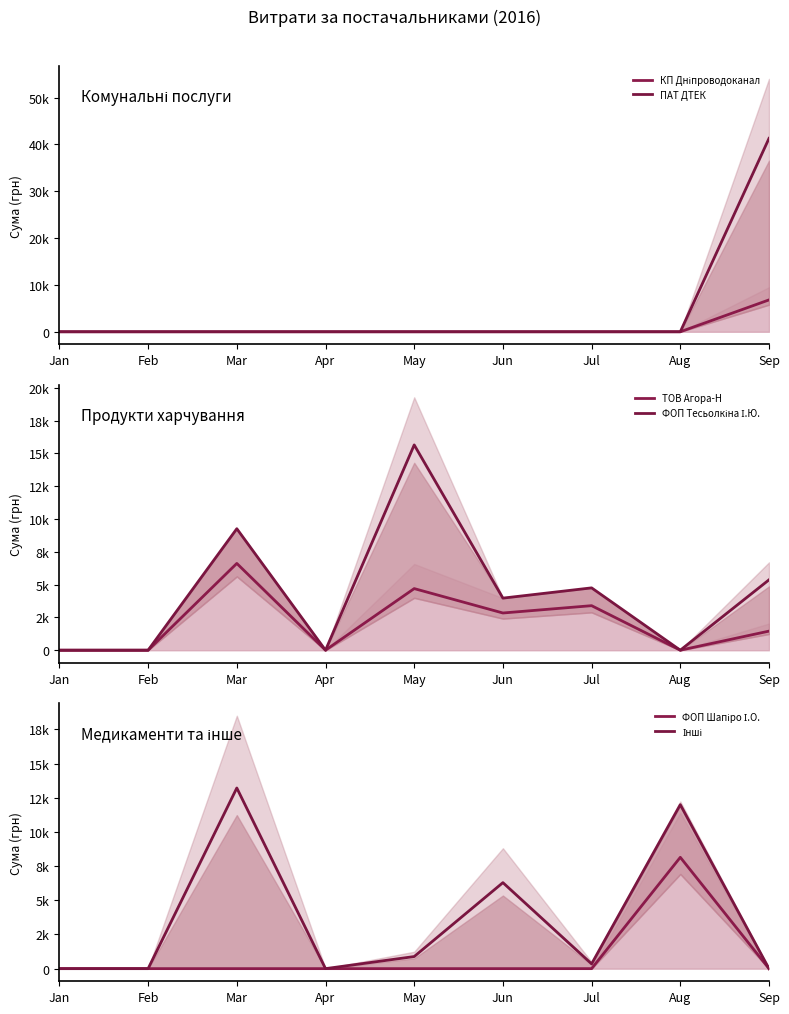

What is the sum of the ФОП Тесьолкіна І.Ю. values at Aug and Jun?

3967.6